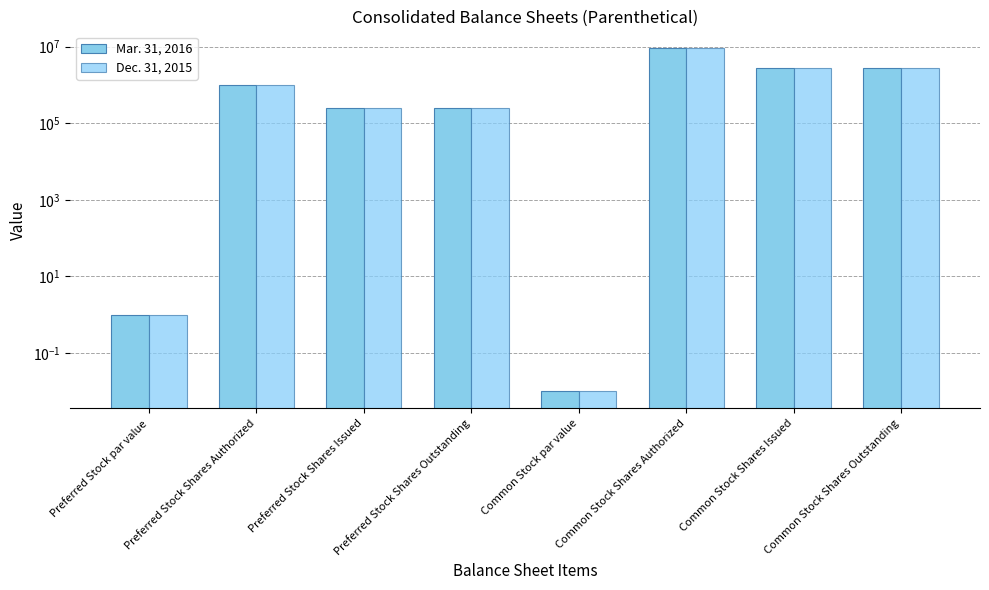

List the labels in order of Dec. 31, 2015 value, largest first.

Common Stock Shares Authorized, Common Stock Shares Issued, Common Stock Shares Outstanding, Preferred Stock Shares Authorized, Preferred Stock Shares Issued, Preferred Stock Shares Outstanding, Preferred Stock par value, Common Stock par value